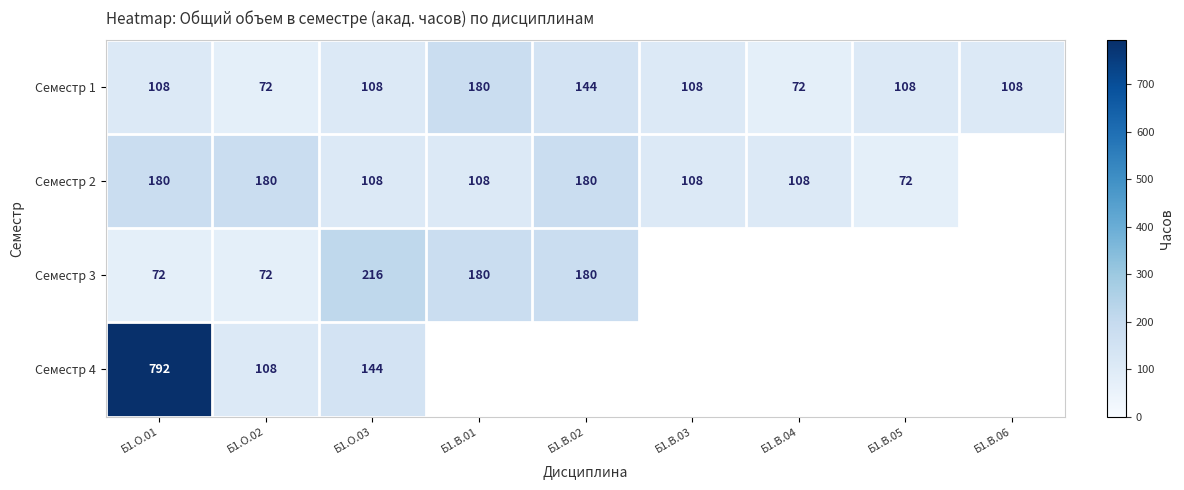

Which label corresponds to the largest value in the chart?

Б1.О.01